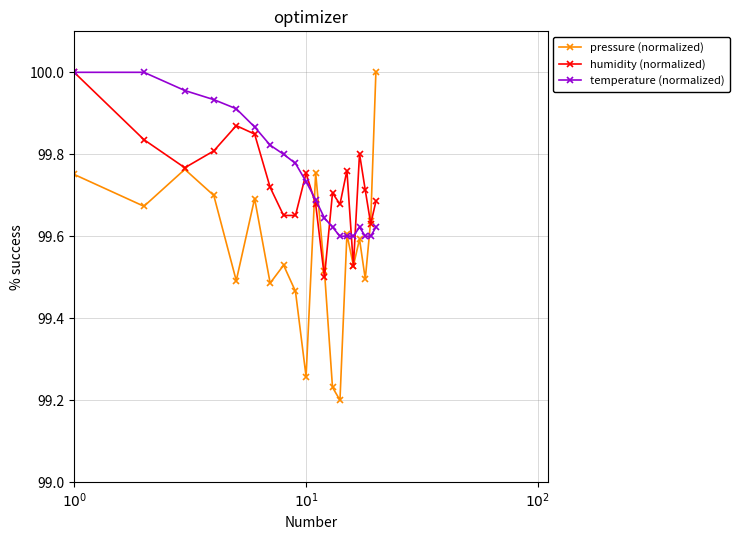

True or false: humidity (normalized) and pressure (normalized) cross at least once.

True